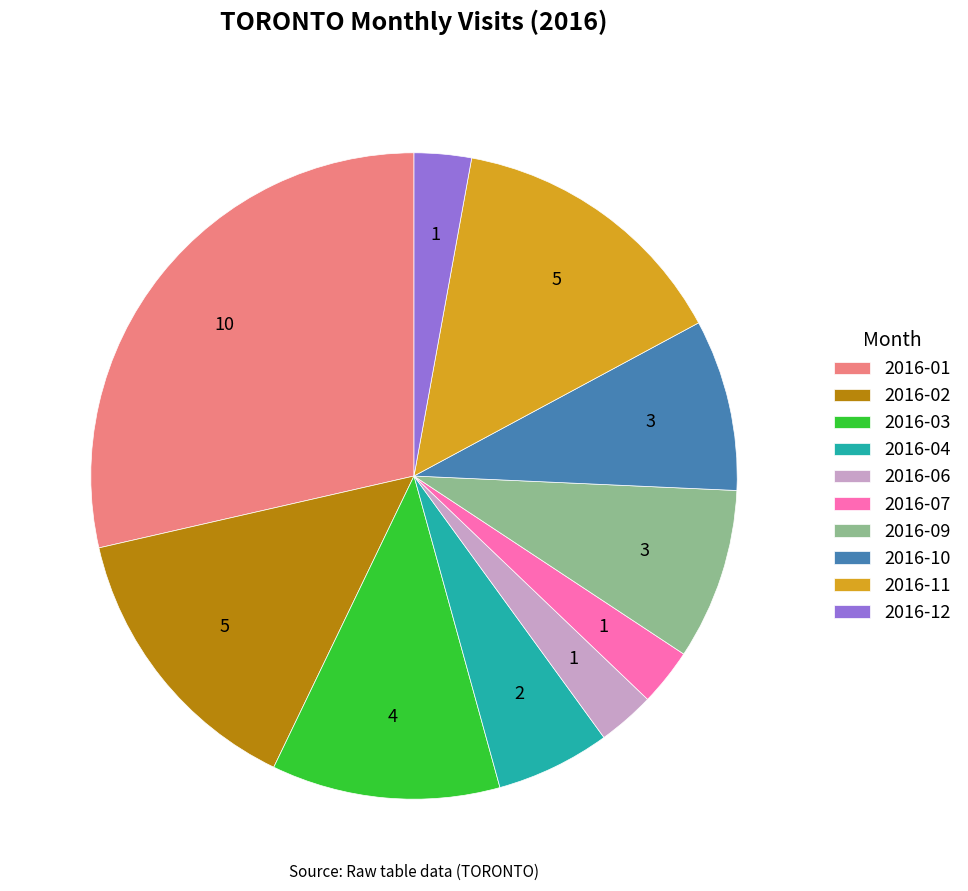

Is the sum of 2016-04 and 2016-01 greater than half?

No